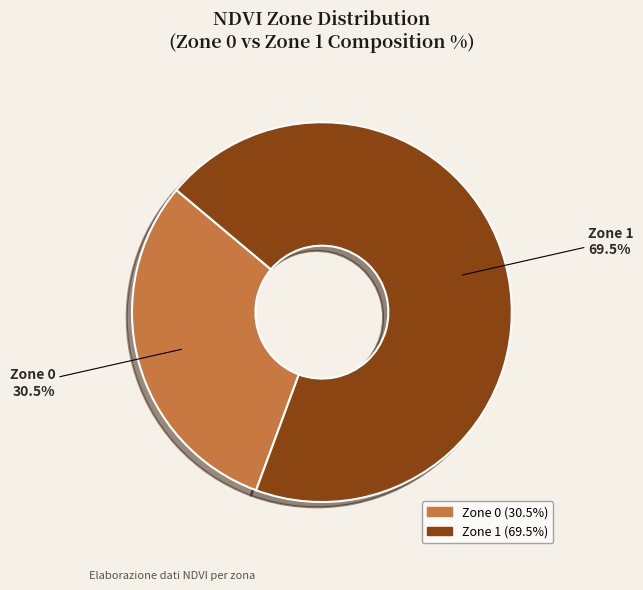

The Zone 0 slice represents 23% of the pie. True or false?

False